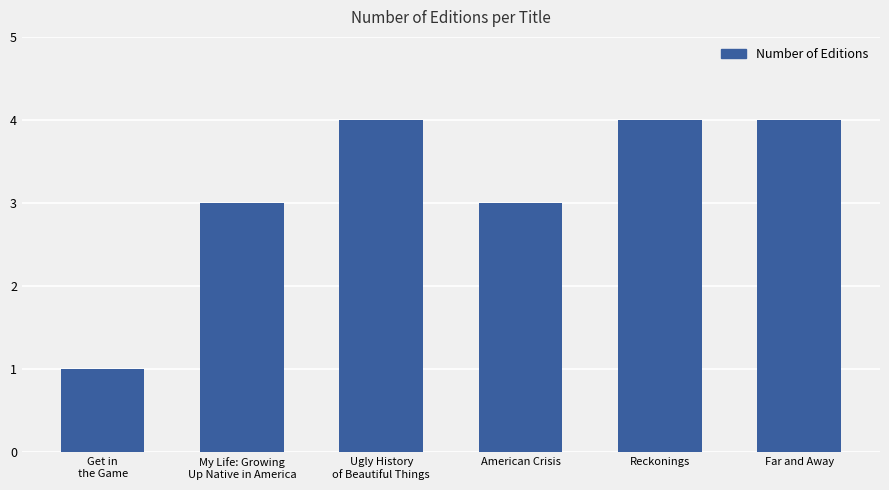

Does the chart contain stacked bars?

No